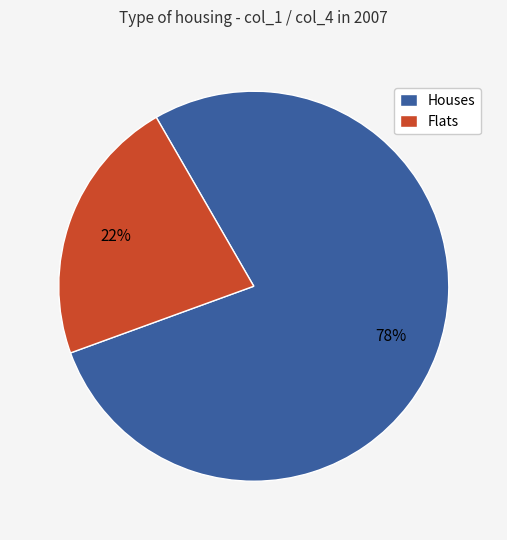

What percentage is the Houses slice, to the nearest percent?

78%